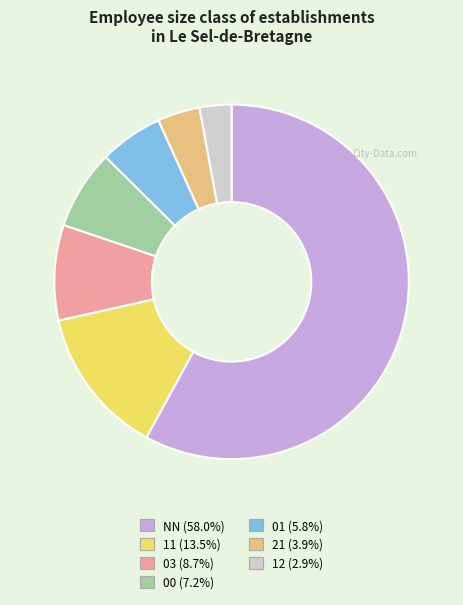

Which slice represents more than half of the pie?

NN